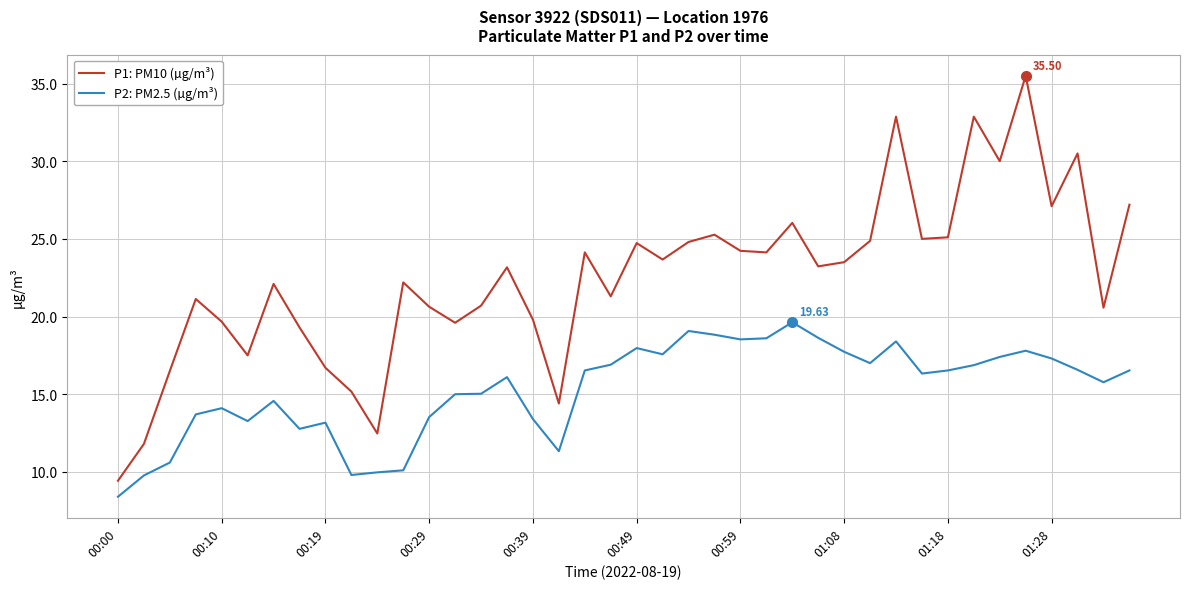

What is the maximum value shown in the chart?

35.5